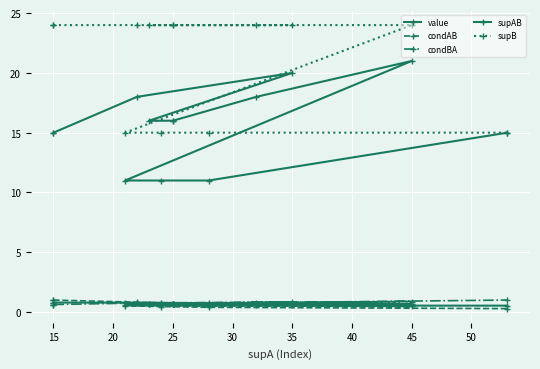

Is the value of supB at 50 greater than the value of supAB at 55?

Yes